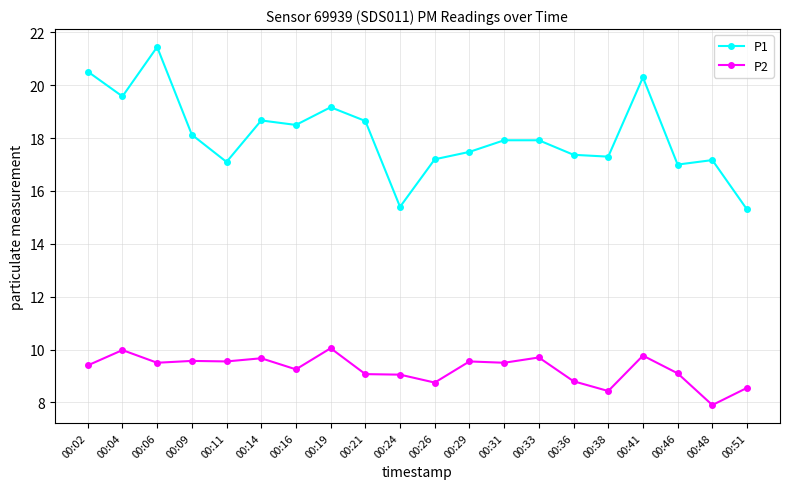

In P2, how many points are lower than both neighbors (excluding endpoints)?

7